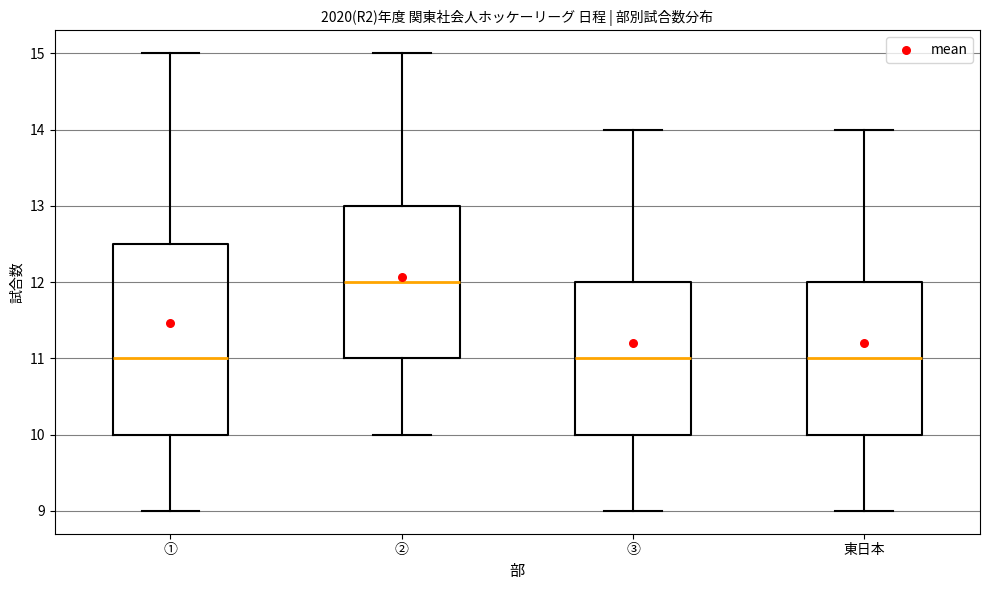

Reading left to right, read every box against the y-axis: the position of its median line, the range the box covers, and the ends of its whiskers. The values are not printed on the chart, so give them approximately, as read against the axis.

①: median 11.0, box 10.0 to 12.5, whiskers 9.0 to 15.0
②: median 12.0, box 11.0 to 13.0, whiskers 10.0 to 15.0
③: median 11.0, box 10.0 to 12.0, whiskers 9.0 to 14.0
東日本: median 11.0, box 10.0 to 12.0, whiskers 9.0 to 14.0